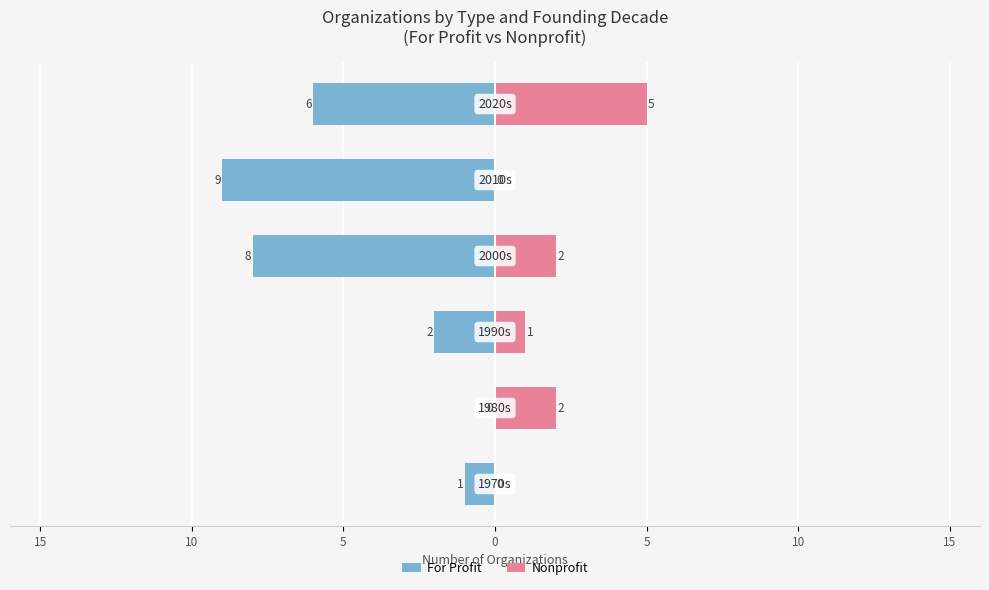

Which has a higher value, 15 or 5?

15